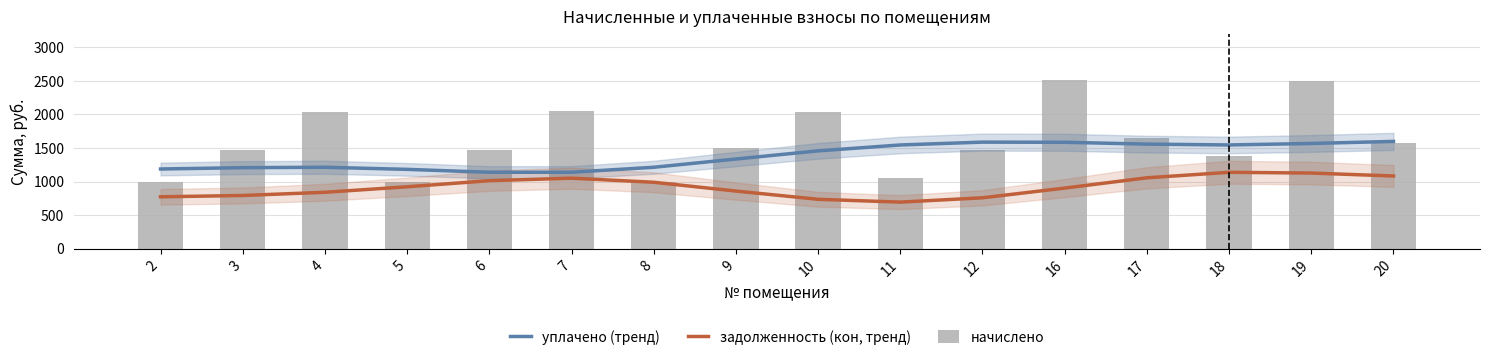

What is the minimum value shown in the chart?

692.6